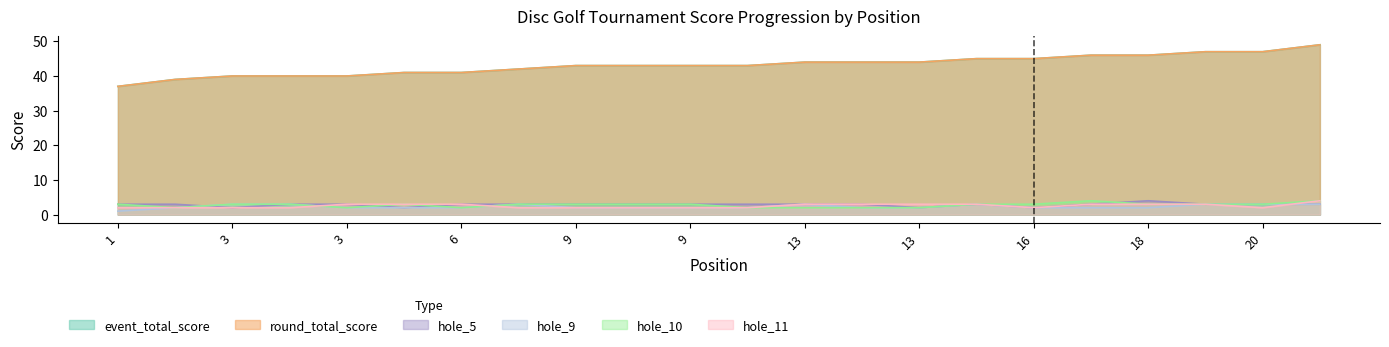

At which label does round_total_score first exceed 43?

13